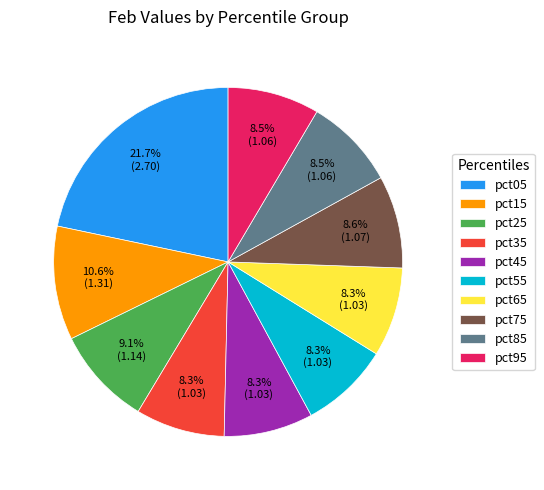

Between pct25 and pct55, which is larger?

pct25